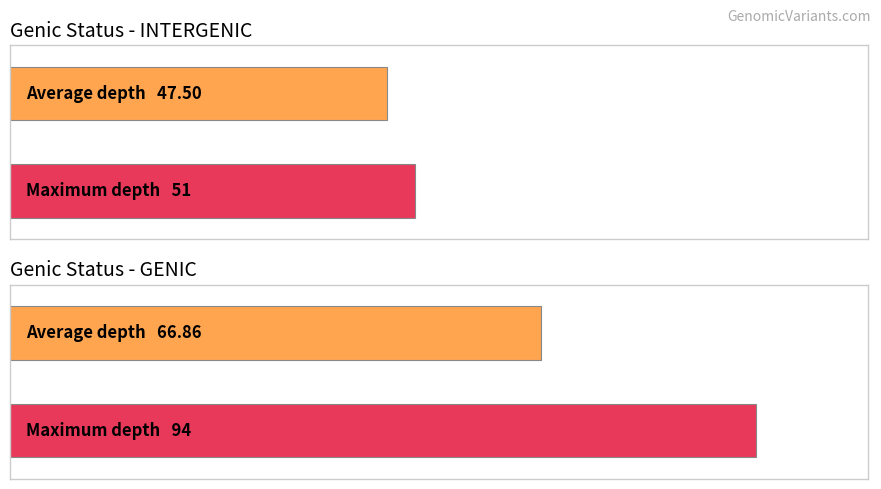

Are the bars grouped side by side (vs. stacked)?

No